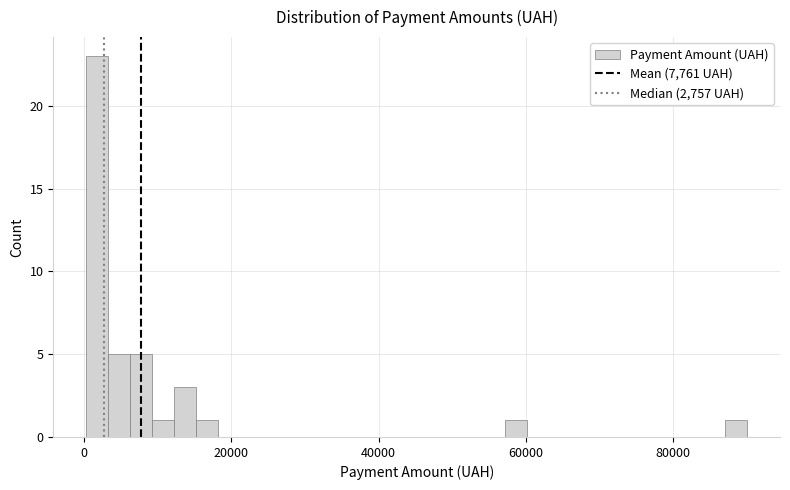

Read against the x-axis, roughly where is the centre of the tallest bar?

2000